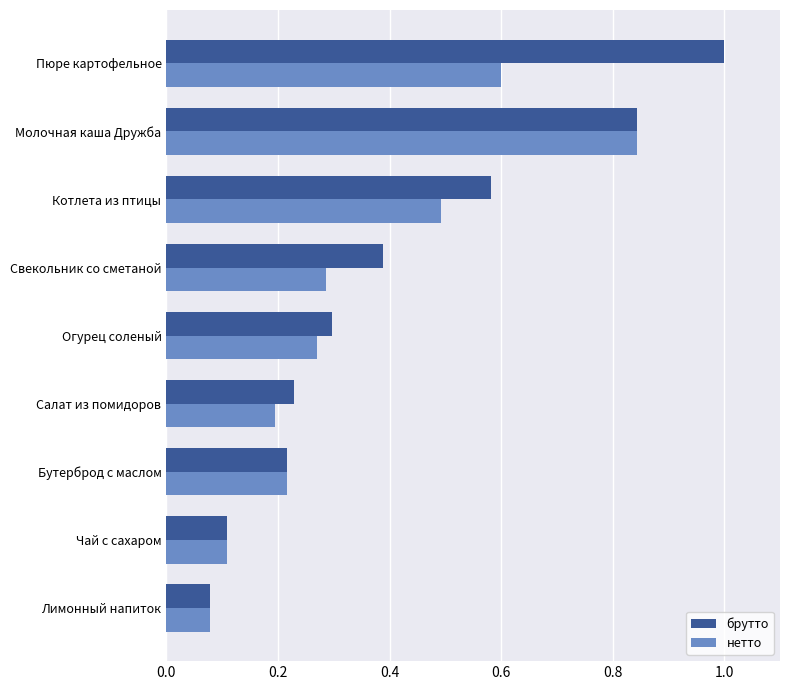

List the series in order of their overall mean, highest first.

брутто, нетто